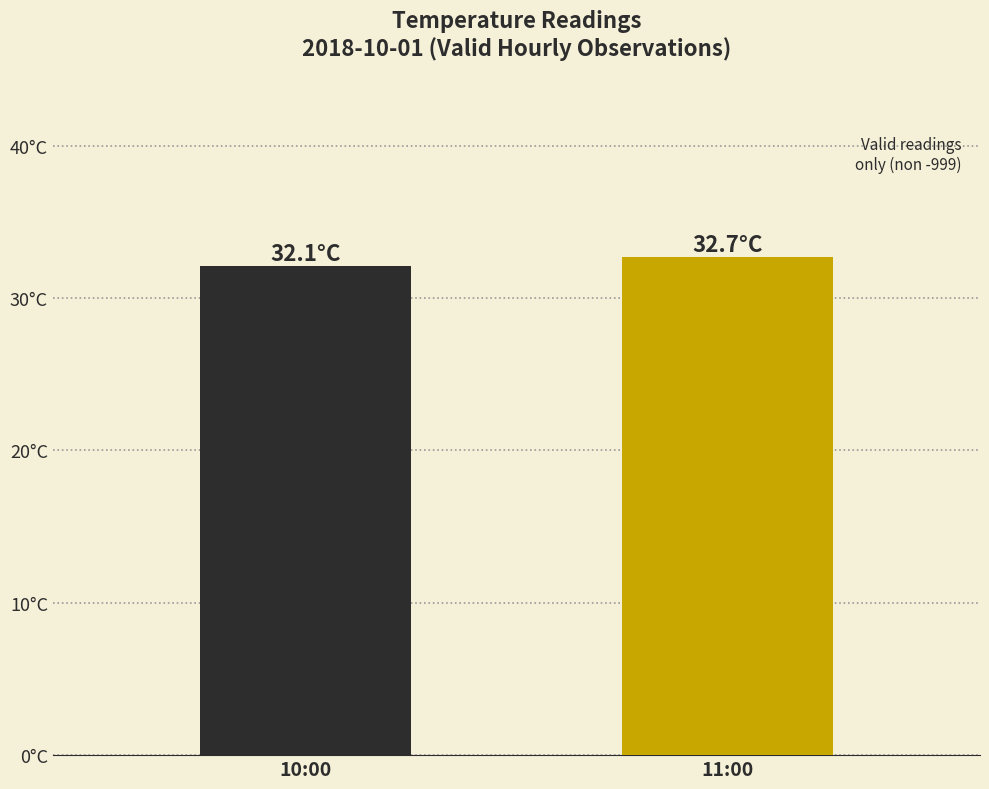

What is the label of the 2nd bar from the right?

10:00